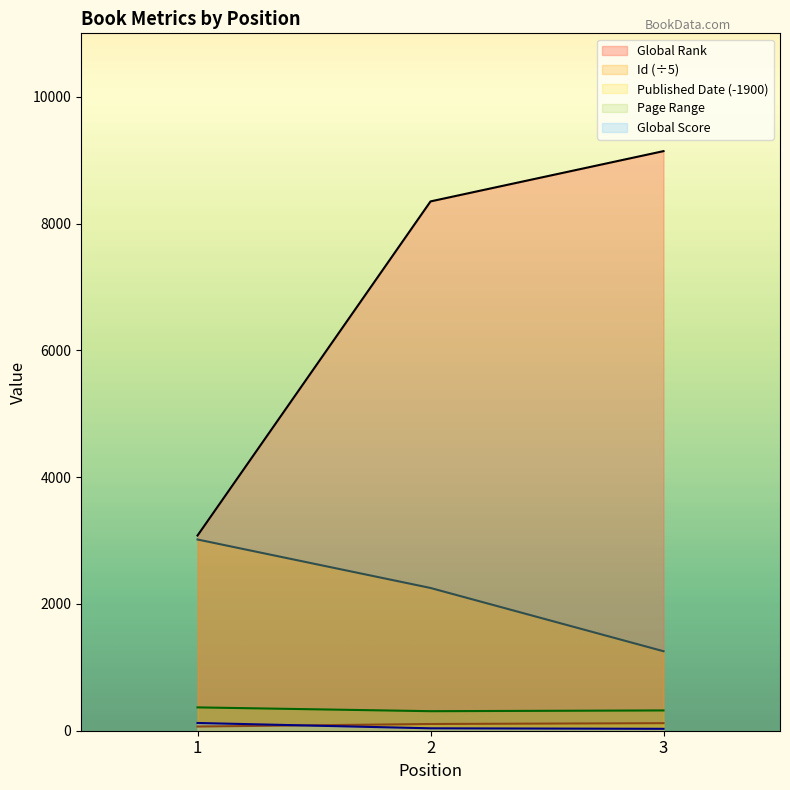

At which label does Global Rank first exceed 8349?

3